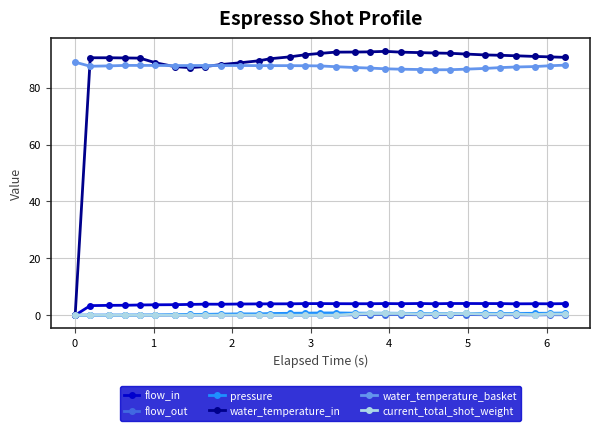

What is the difference between the second highest and second lowest values in the flow_out series?

0.2